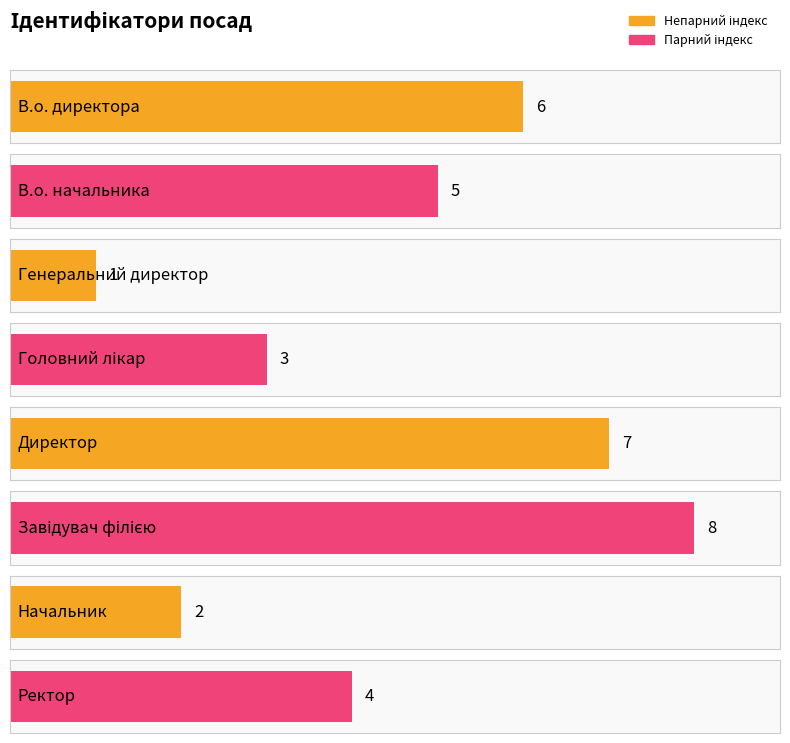

Rank the categories by value from lowest to highest.

Генеральний директор, Начальник, Головний лікар, Ректор, В.о. начальника, В.о. директора, Директор, Завідувач філією